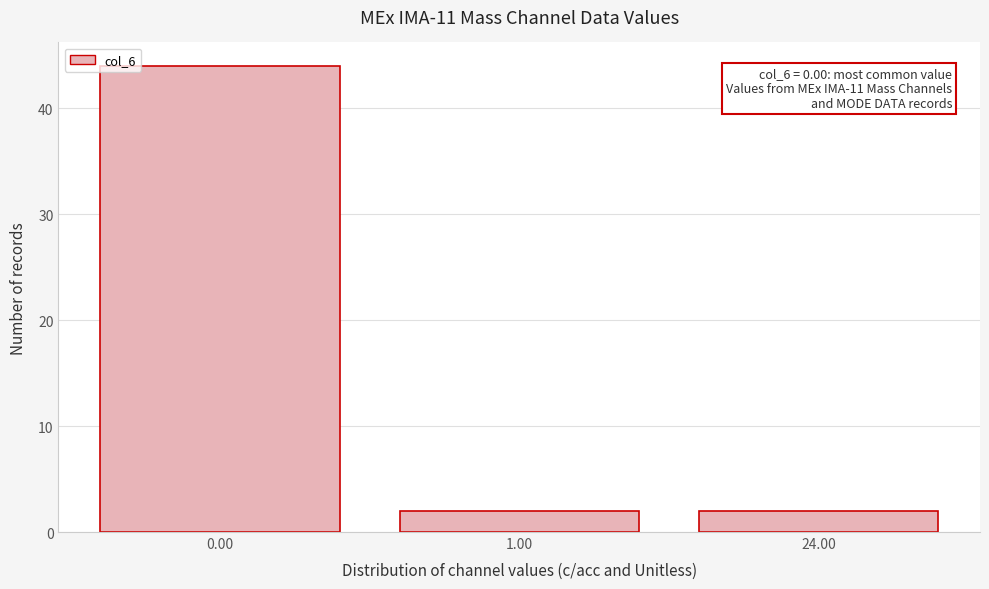

Reading right to left, extract all data points from this chart.

2	2	44